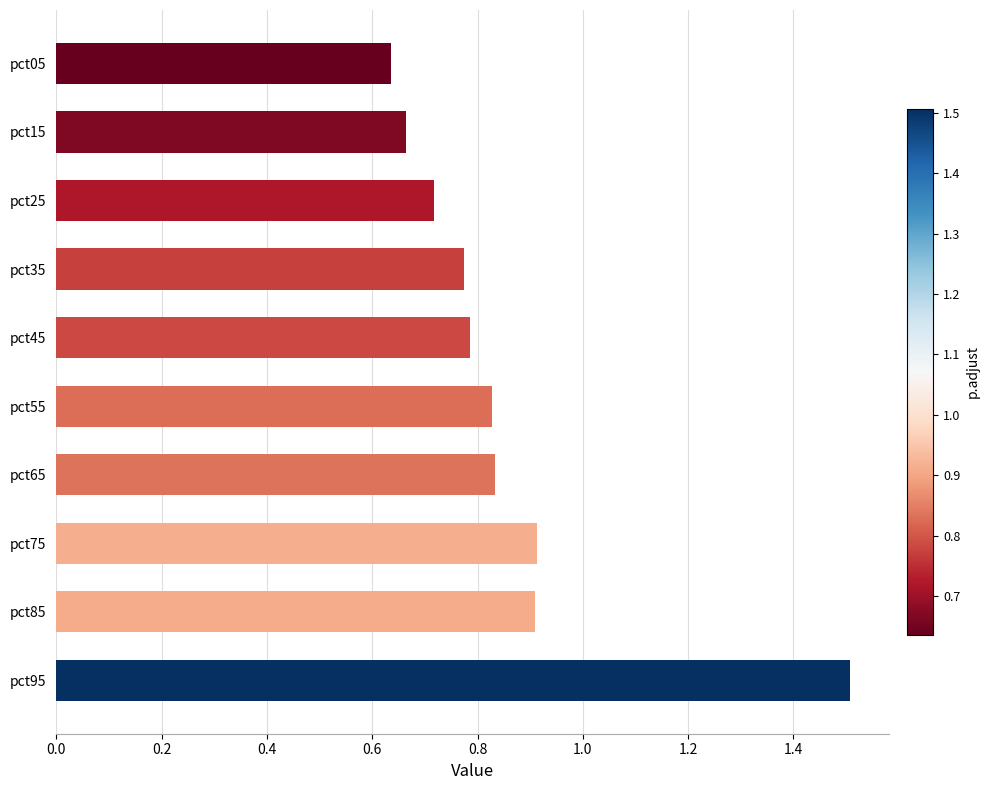

At which category does the chart reach its peak across all series?

pct95